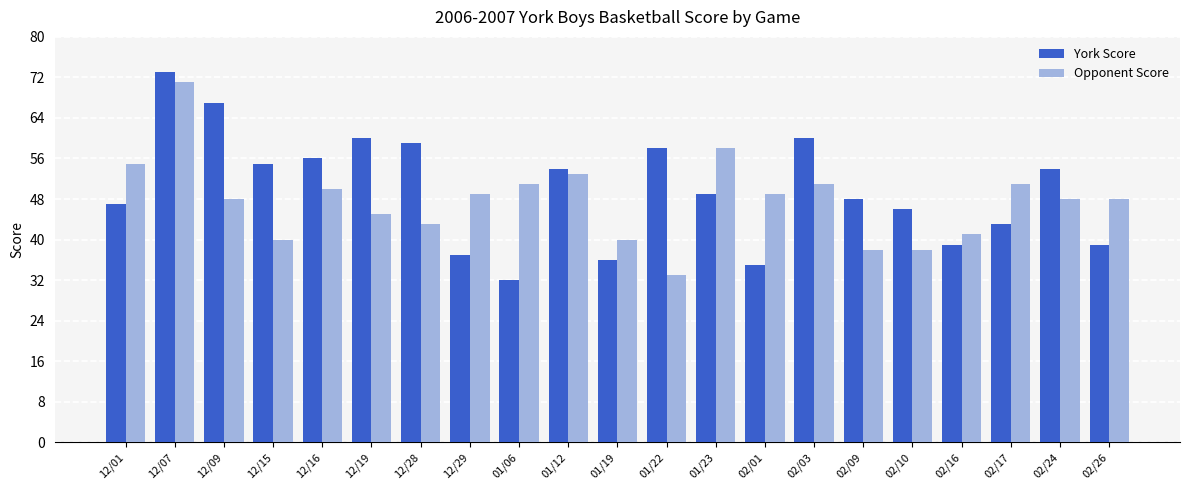

What are all the series names shown in the legend?

York Score, Opponent Score